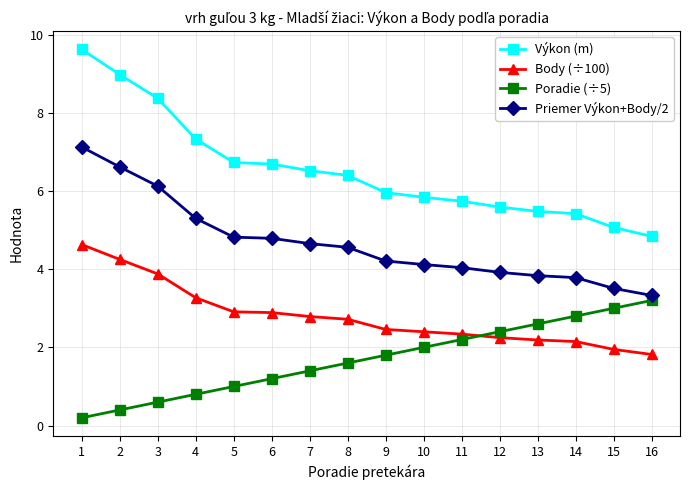

What is the difference between the Výkon (m) values at 12 and 15?

0.5